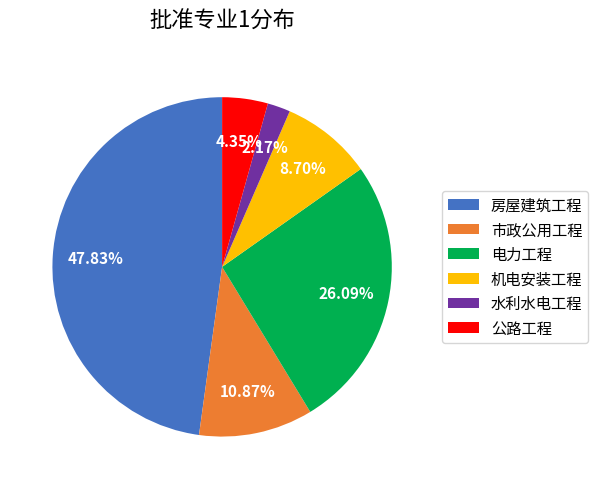

What percentage is NOT represented by 公路工程?

95.7%